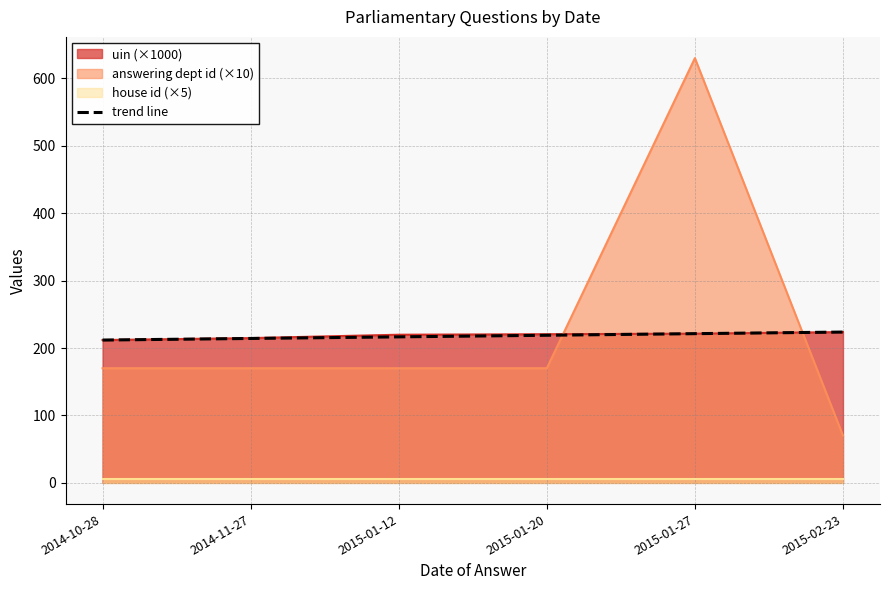

What is the change in value from 2015-01-12 to 2015-01-27?

+4.7